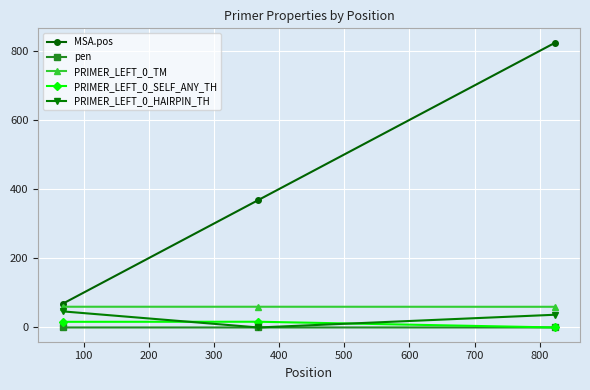

Which series has the largest total across all categories?

MSA.pos